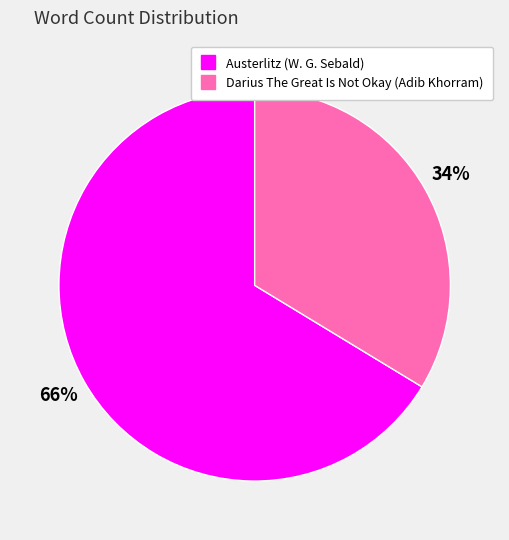

To the nearest percent, what is the average slice percentage?

50%